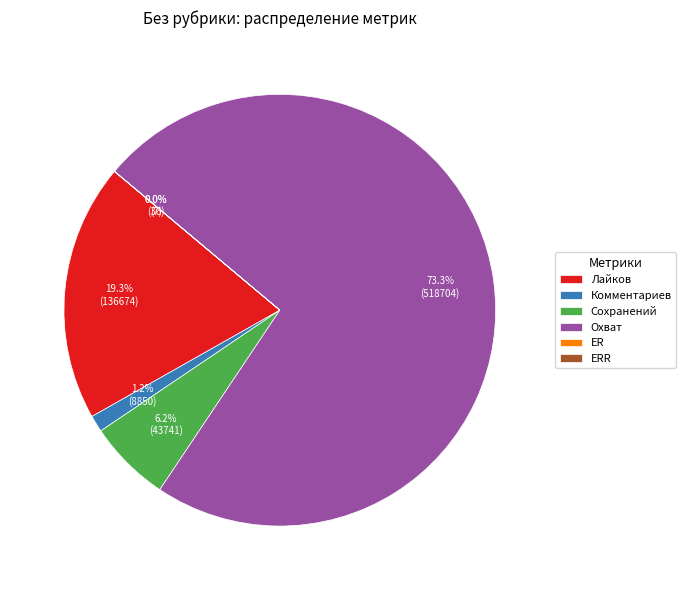

Which slice is the largest?

Охват